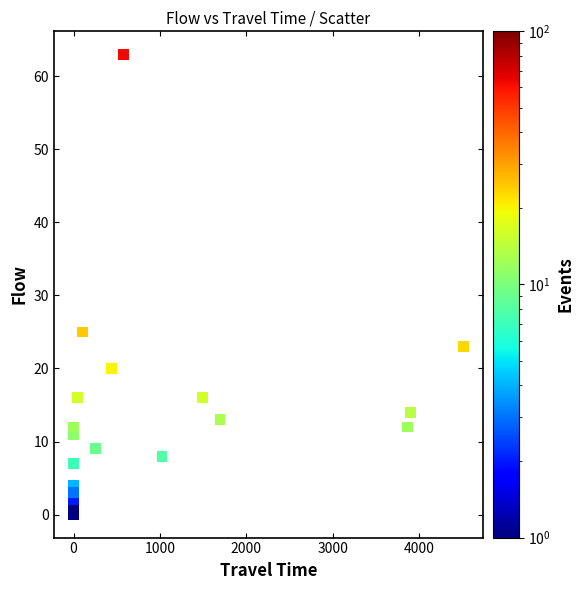

What Y value in the scatter plot is closest to 31?

25